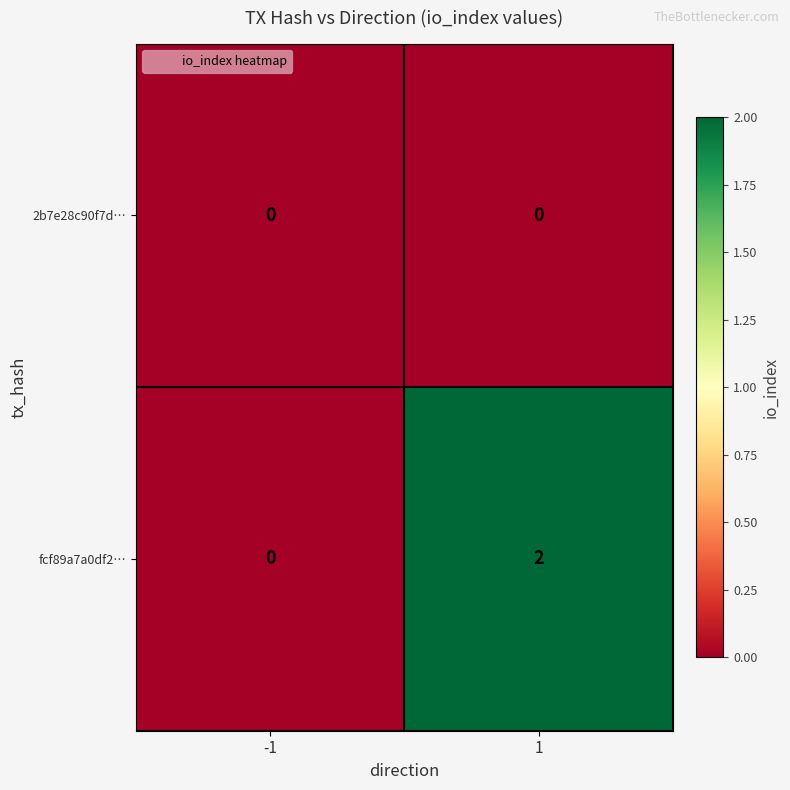

True or false: fcf89a7a0df2… has a value of 0 at 1.

False